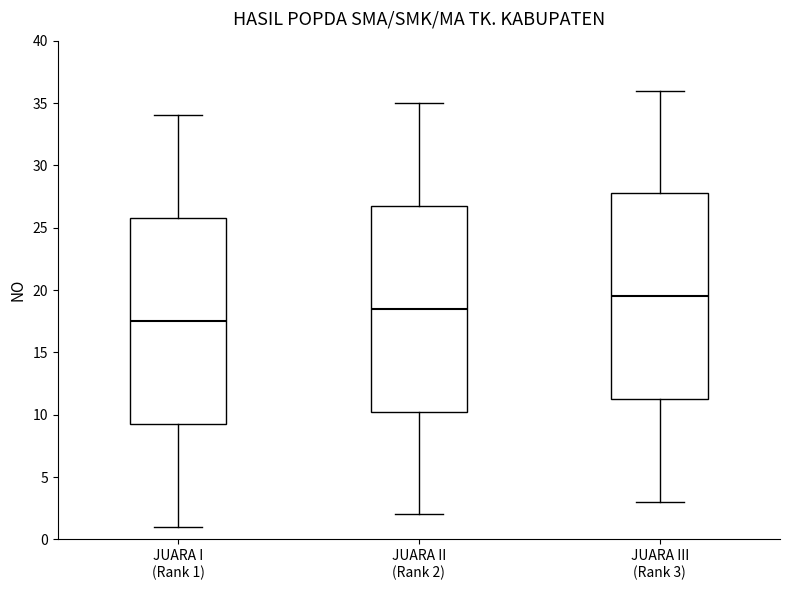

Reading left to right, read every box against the y-axis: the position of its median line, the range the box covers, and the ends of its whiskers. The values are not printed on the chart, so give them approximately, as read against the axis.

JUARA I (Rank 1): median 17.5, box 9.5 to 26.0, whiskers 1.0 to 34.0
JUARA II (Rank 2): median 18.5, box 10.5 to 27.0, whiskers 2.0 to 35.0
JUARA III (Rank 3): median 19.5, box 11.5 to 28.0, whiskers 3.0 to 36.0